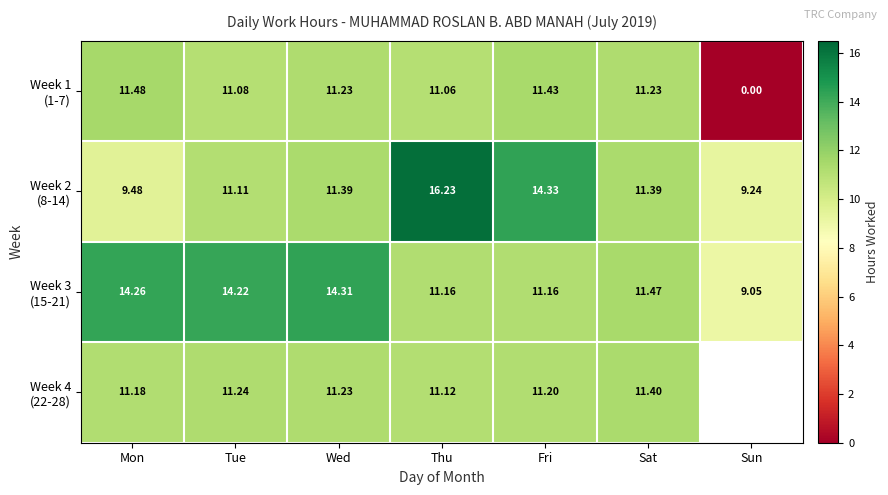

What is the difference between the maximum and minimum values in the Week 1 (1-7) series?

11.5